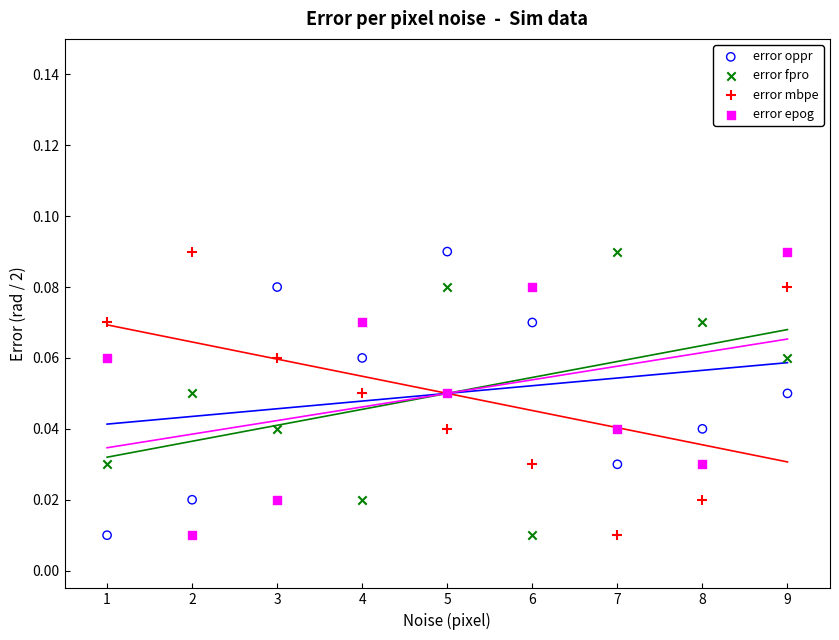

Across all data points, what is the range of X values (max minus min)?

8.0